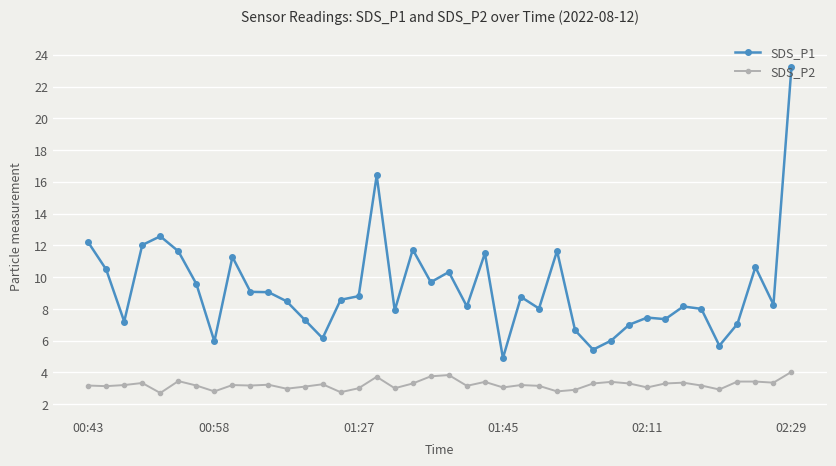

True or false: SDS_P1 has more than 0 points higher than both neighbors.

True